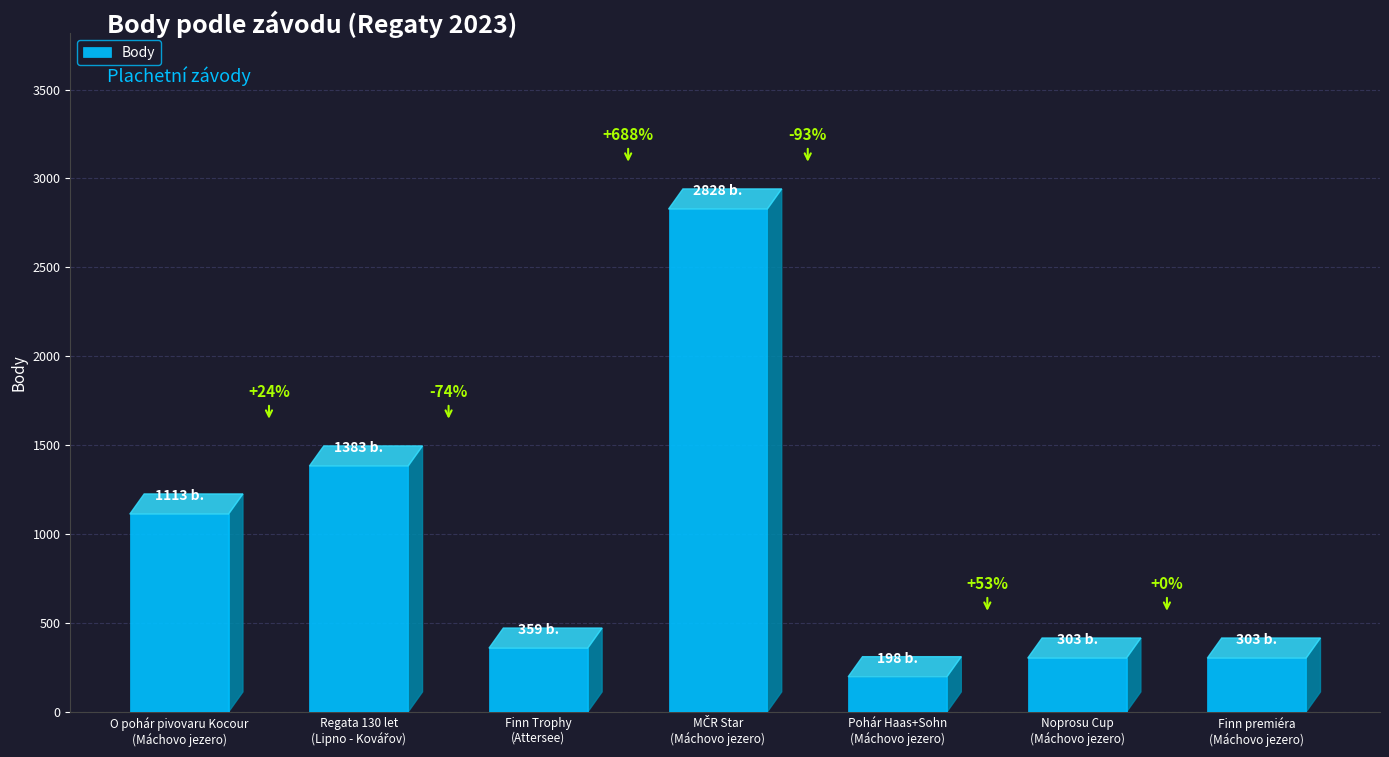

What is the average value?

927